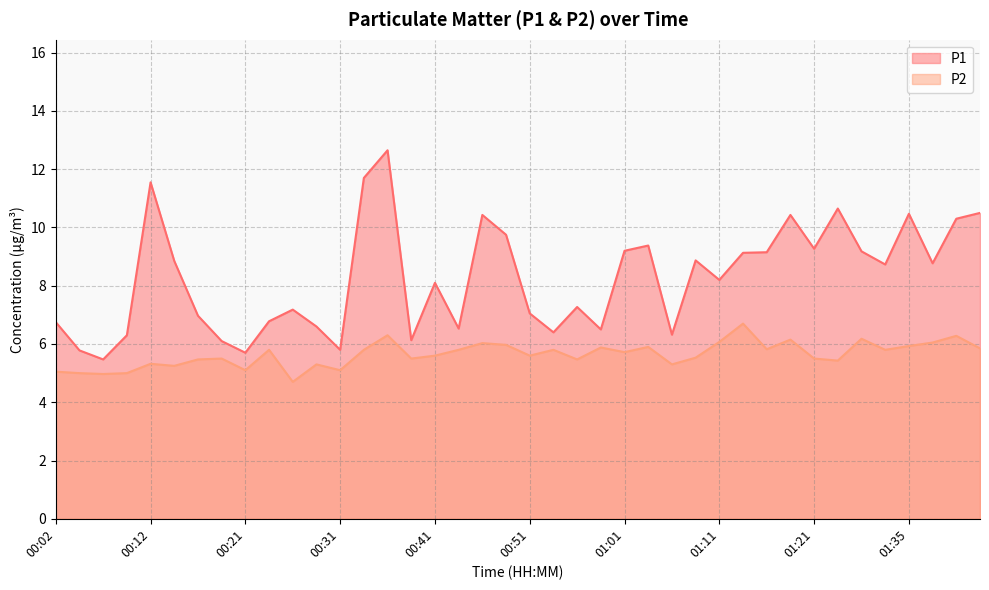

Reading right to left, transcribe all the data shown in this chart.

P1: 01:42=10.5	01:40=10.3	01:37=8.8	01:35=10.5	01:32=8.7	01:29=9.2	01:24=10.7	01:21=9.3	01:18=10.4	01:16=9.2	01:13=9.1	01:11=8.2	01:08=8.9	01:06=6.3	01:03=9.4	01:01=9.2	00:58=6.5	00:56=7.3	00:53=6.4	00:51=7.0	00:48=9.8	00:46=10.4	00:44=6.5	00:41=8.1	00:39=6.1	00:36=12.7	00:34=11.7	00:31=5.8	00:29=6.6	00:26=7.2	00:24=6.8	00:21=5.7	00:19=6.1	00:17=7.0	00:14=8.8	00:12=11.6	00:09=6.3	00:07=5.5	00:04=5.8	00:02=6.8
P2: 01:42=5.8	01:40=6.3	01:37=6.0	01:35=5.9	01:32=5.8	01:29=6.2	01:24=5.4	01:21=5.5	01:18=6.2	01:16=5.8	01:13=6.7	01:11=6.1	01:08=5.5	01:06=5.3	01:03=5.9	01:01=5.7	00:58=5.9	00:56=5.5	00:53=5.8	00:51=5.6	00:48=6.0	00:46=6.0	00:44=5.8	00:41=5.6	00:39=5.5	00:36=6.3	00:34=5.8	00:31=5.1	00:29=5.3	00:26=4.7	00:24=5.8	00:21=5.1	00:19=5.5	00:17=5.5	00:14=5.2	00:12=5.3	00:09=5.0	00:07=5.0	00:04=5.0	00:02=5.0